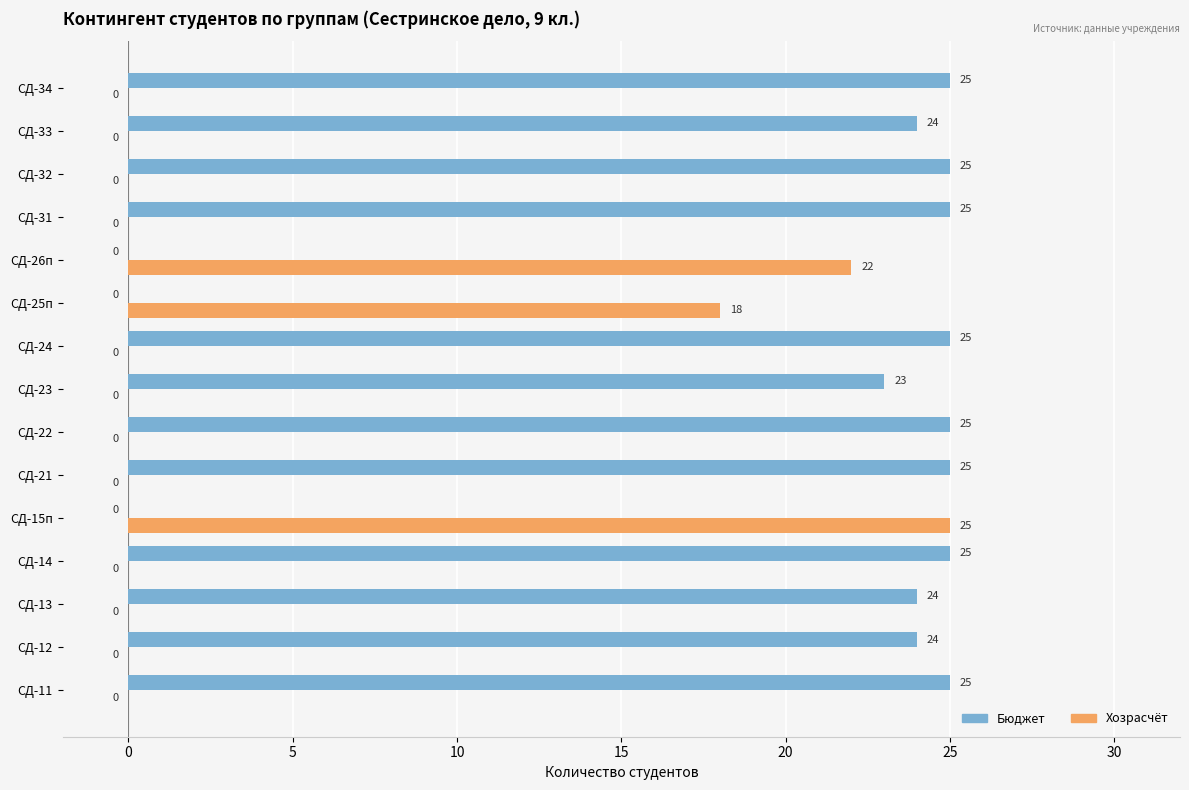

The value of Хозрасчёт at СД-33 is -10. True or false?

False